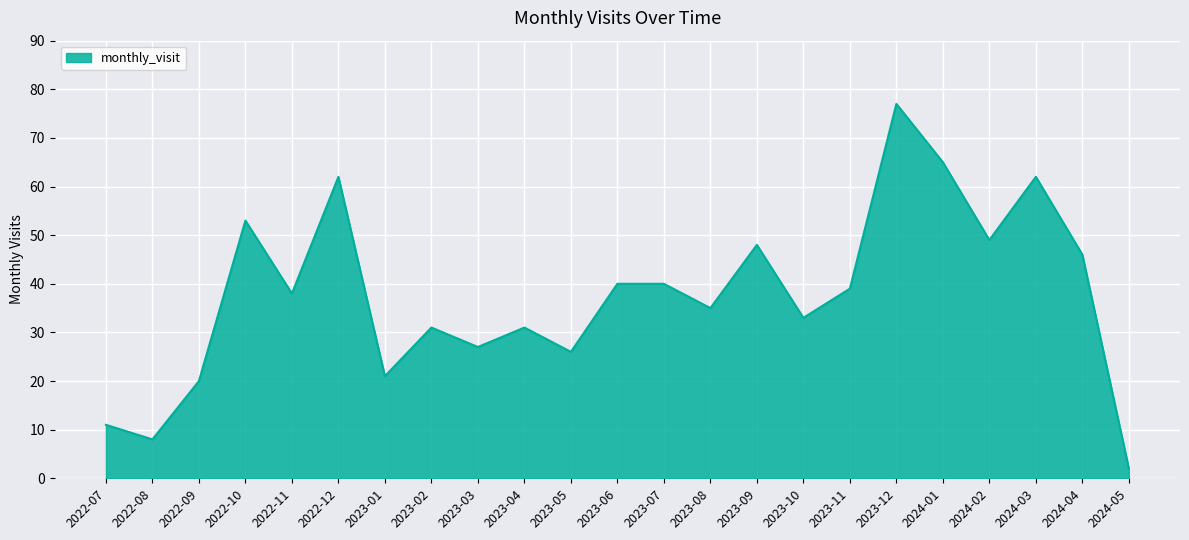

Is it true that the value at 2024-05 is 2?

True